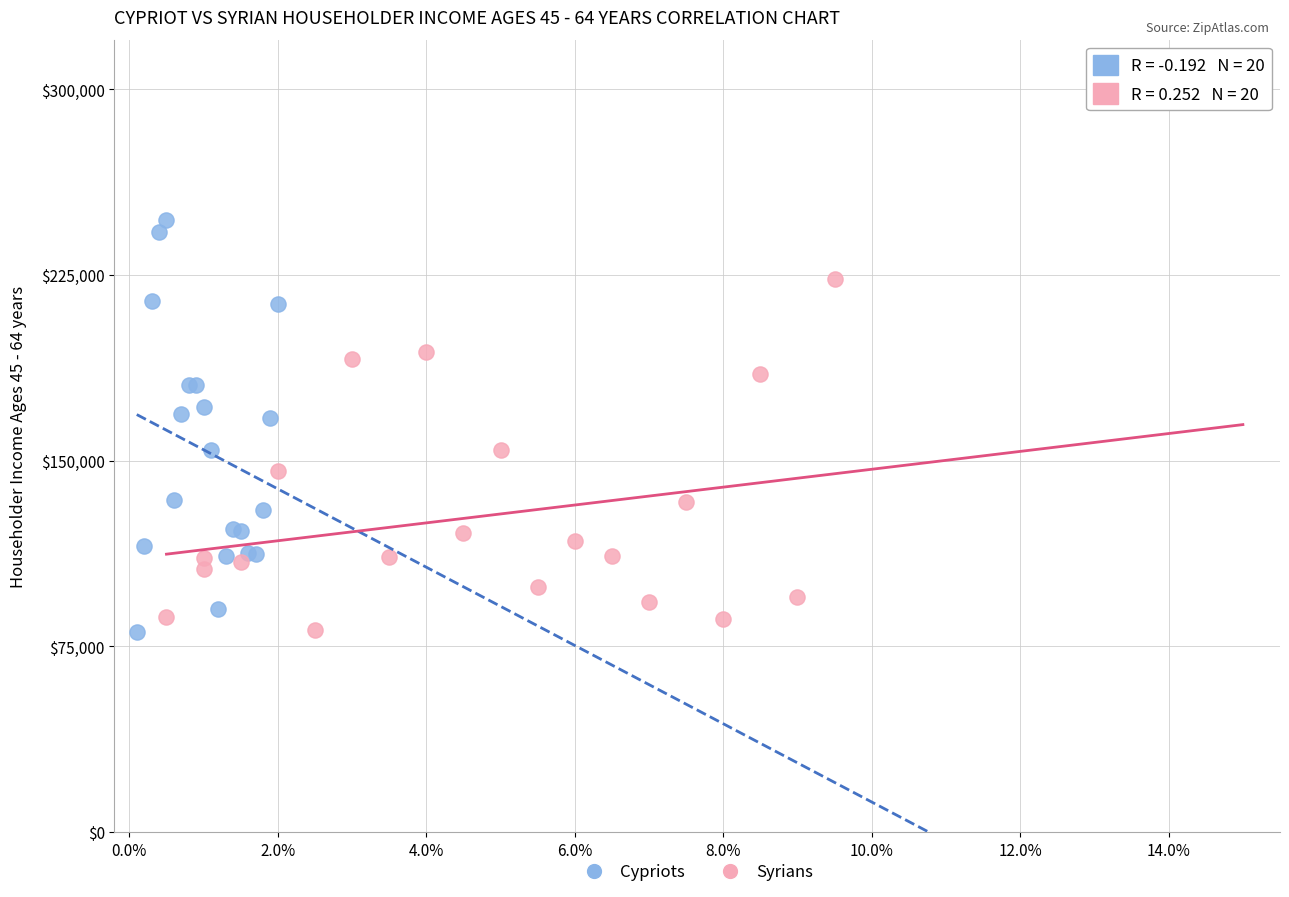

Which series has the widest spread of Y values?

Cypriots